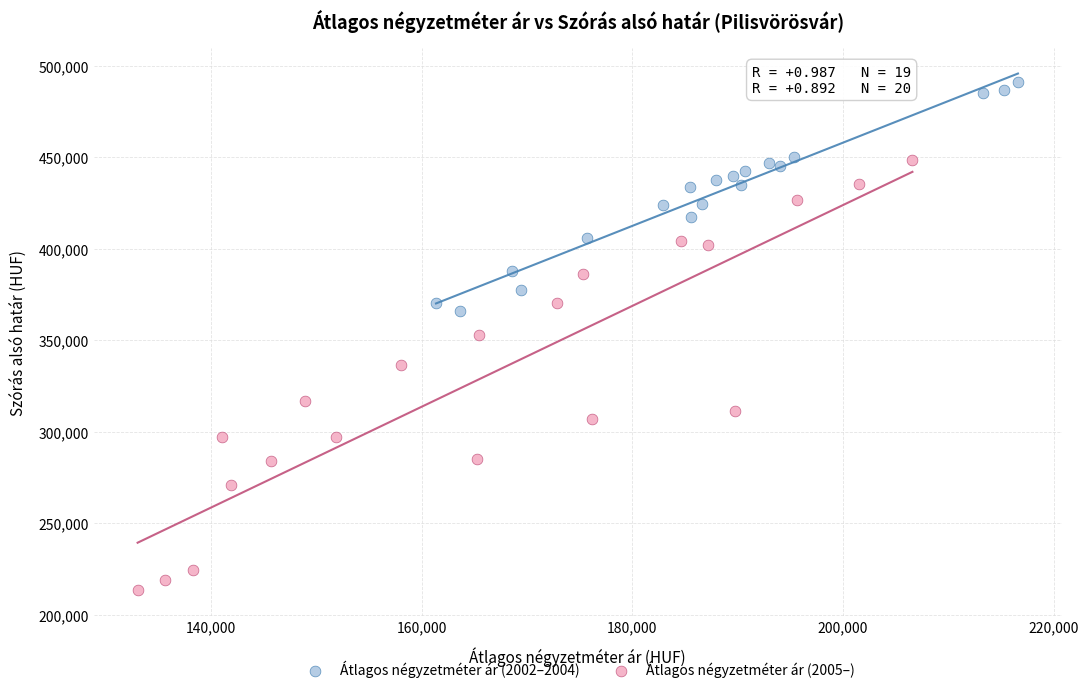

What are all the series names shown in the legend?

Átlagos négyzetméter ár (2002–2004), Átlagos négyzetméter ár (2005–)